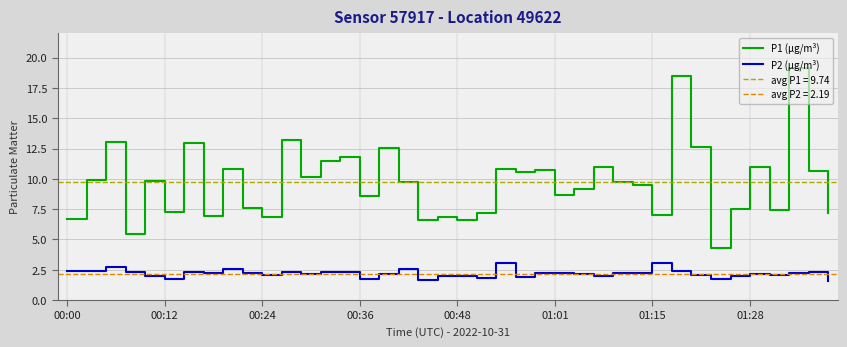

What is the minimum value shown in the chart?

1.6